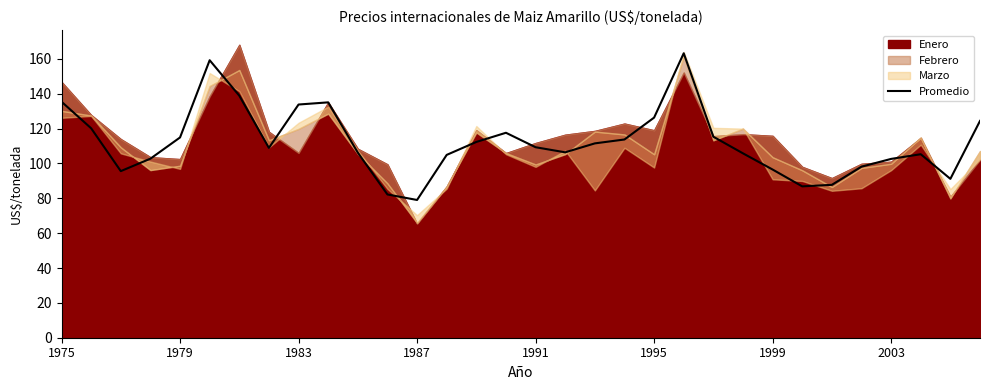

Count the number of values greater than 109.

16